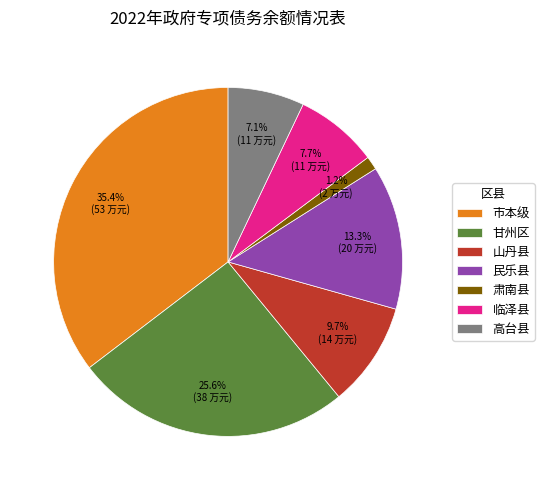

Does 高台县 represent more than half of the total?

No